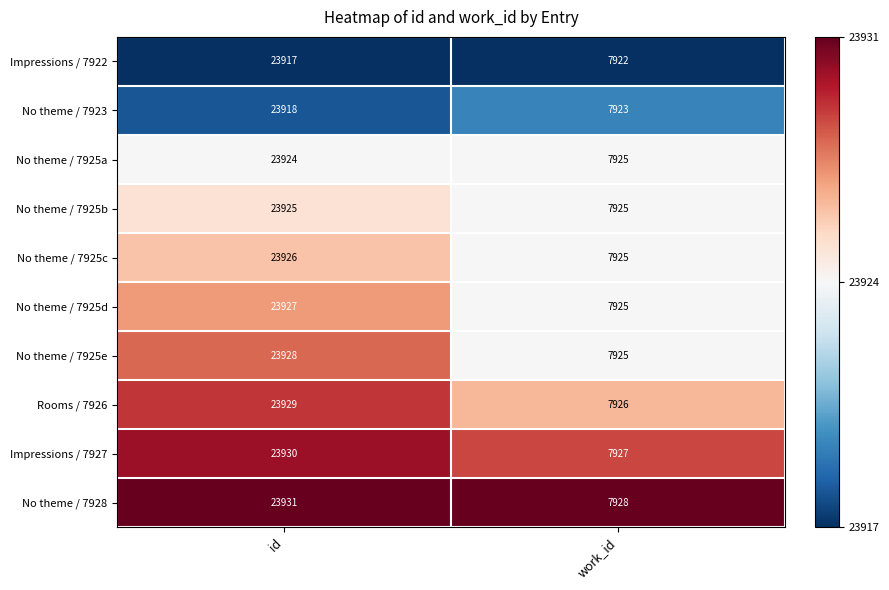

Reading left to right, transcribe all the data shown in this chart.

Impressions / 7922: 23917	7922
No theme / 7923: 23918	7923
No theme / 7925a: 23924	7925
No theme / 7925b: 23925	7925
No theme / 7925c: 23926	7925
No theme / 7925d: 23927	7925
No theme / 7925e: 23928	7925
Rooms / 7926: 23929	7926
Impressions / 7927: 23930	7927
No theme / 7928: 23931	7928